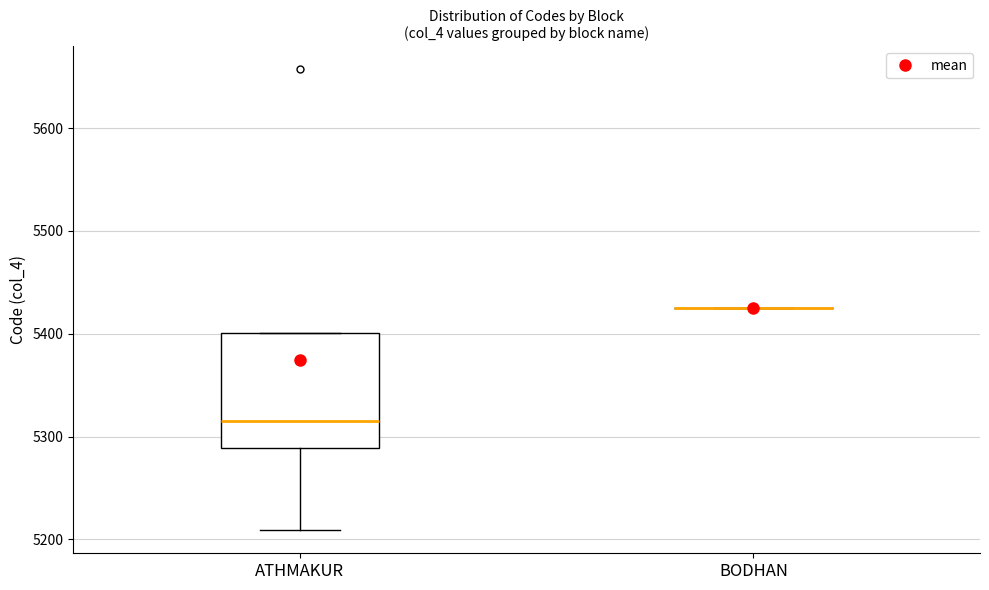

Reading left to right, transcribe this box plot: for each box, give where its median line is, the range the box spans, and where its two whiskers end, as read against the y-axis. The values are not printed on the chart, so give them approximately, as read against the axis.

ATHMAKUR: median 5320, box 5290 to 5400, whiskers 5210 to 5400
BODHAN: box collapsed to a line at 5430, whiskers 5430 to 5430